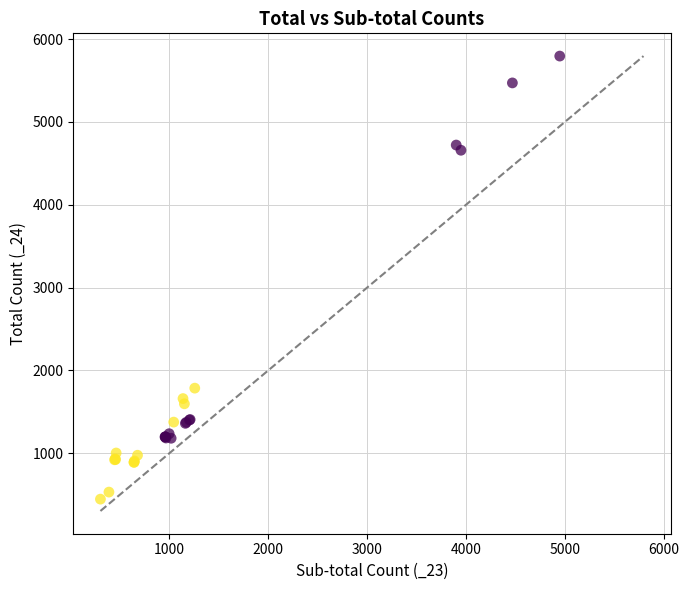

What Y value in the scatter plot is closest to 3119?

1785